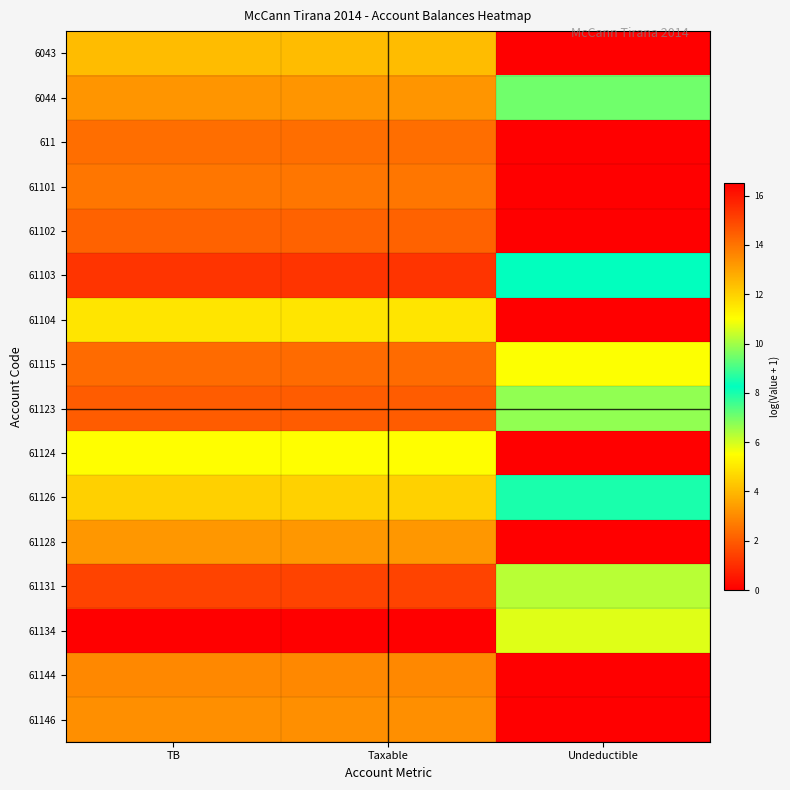

What is the total value across all series at TB?

218.6